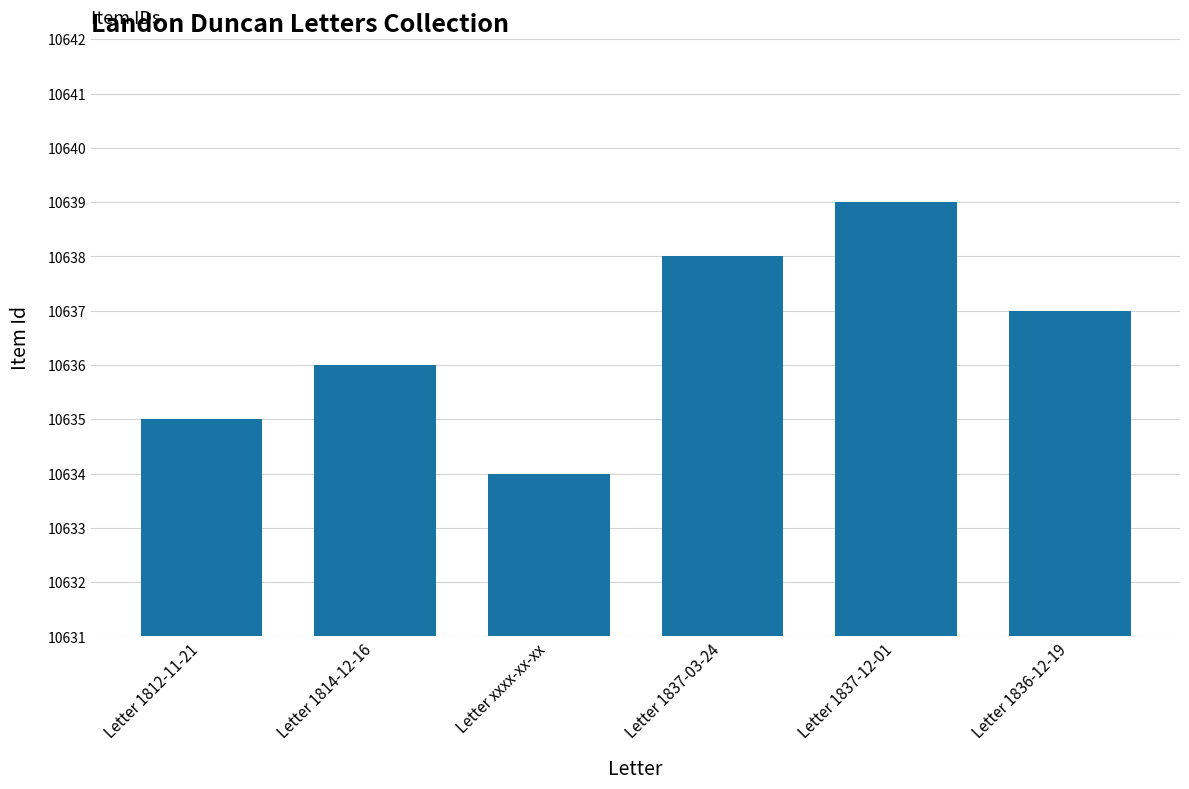

What is the maximum value shown in the chart?

10639